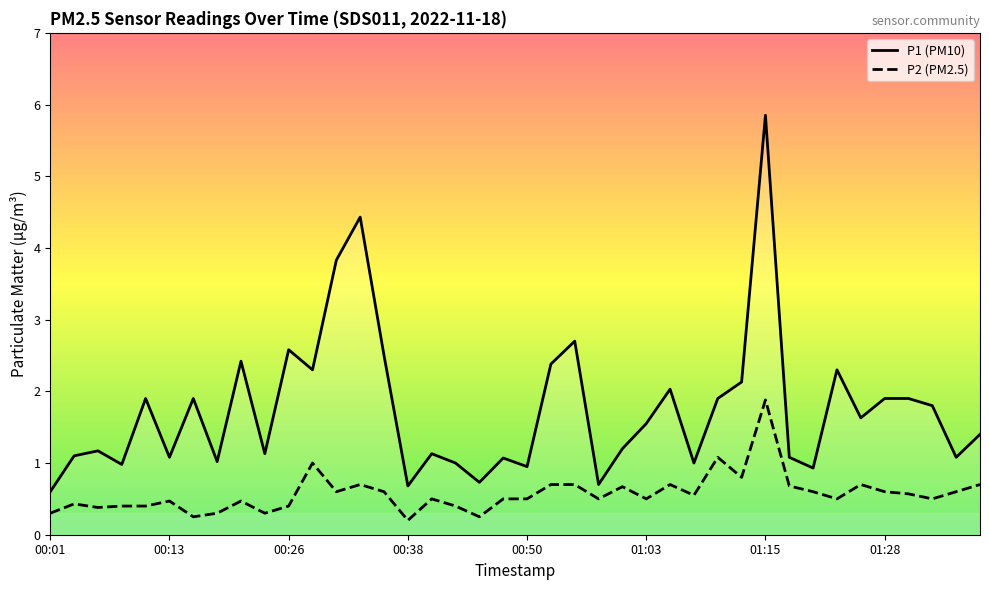

Which series has the largest range (max minus min)?

P1 (PM10)